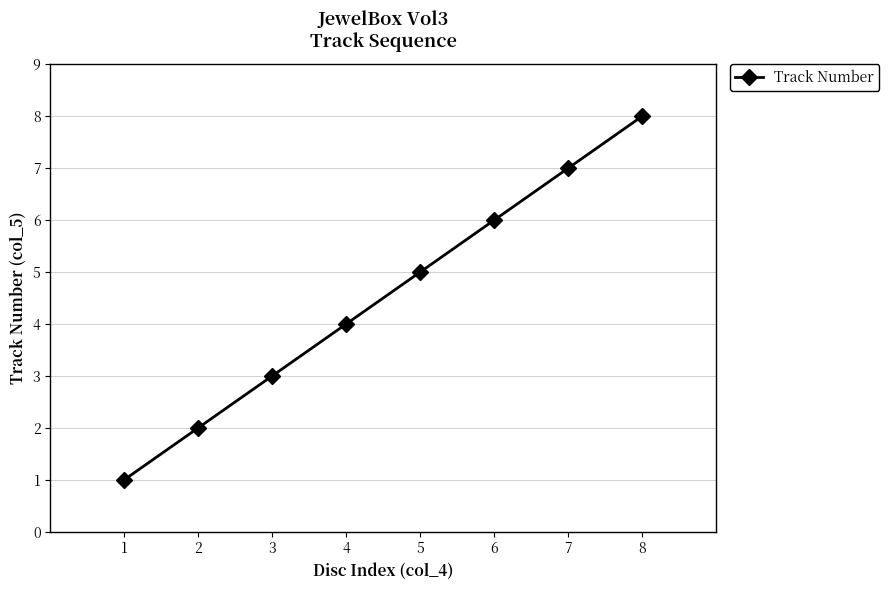

How many lines are shown in the chart?

1